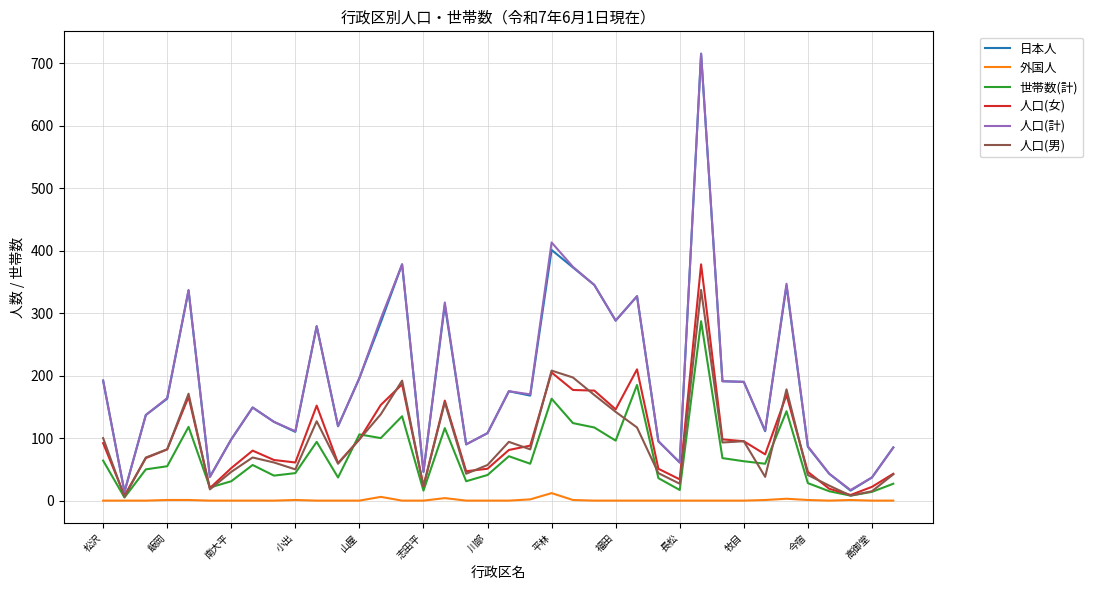

What is the maximum value shown in the chart?

715